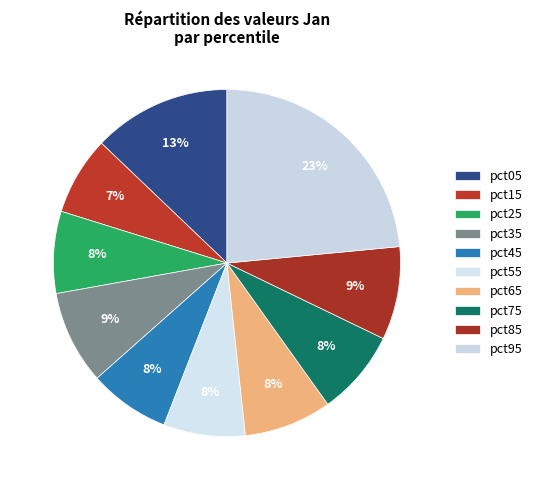

Which slice is the largest?

pct95